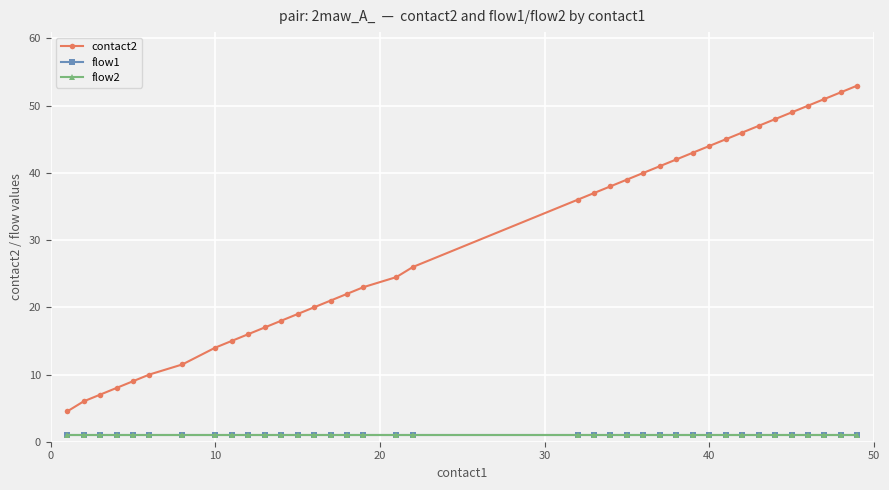

What is the value of the flow1 point at the 1st from the left?

1.0